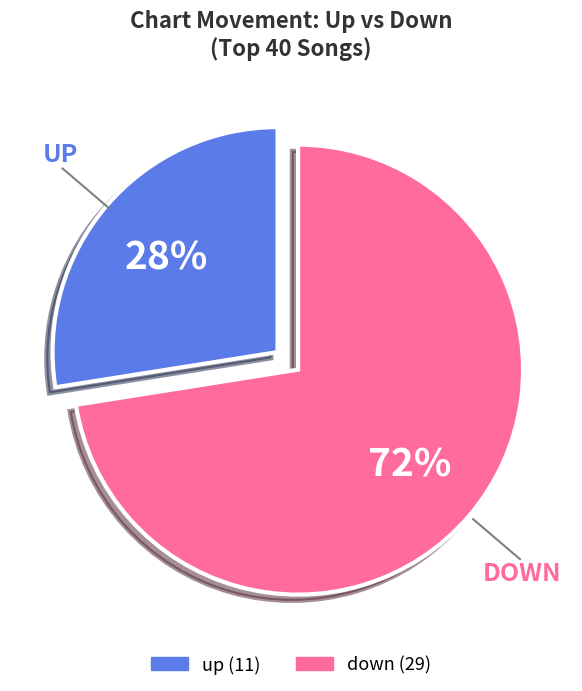

What percentage is the down slice, to the nearest percent?

73%